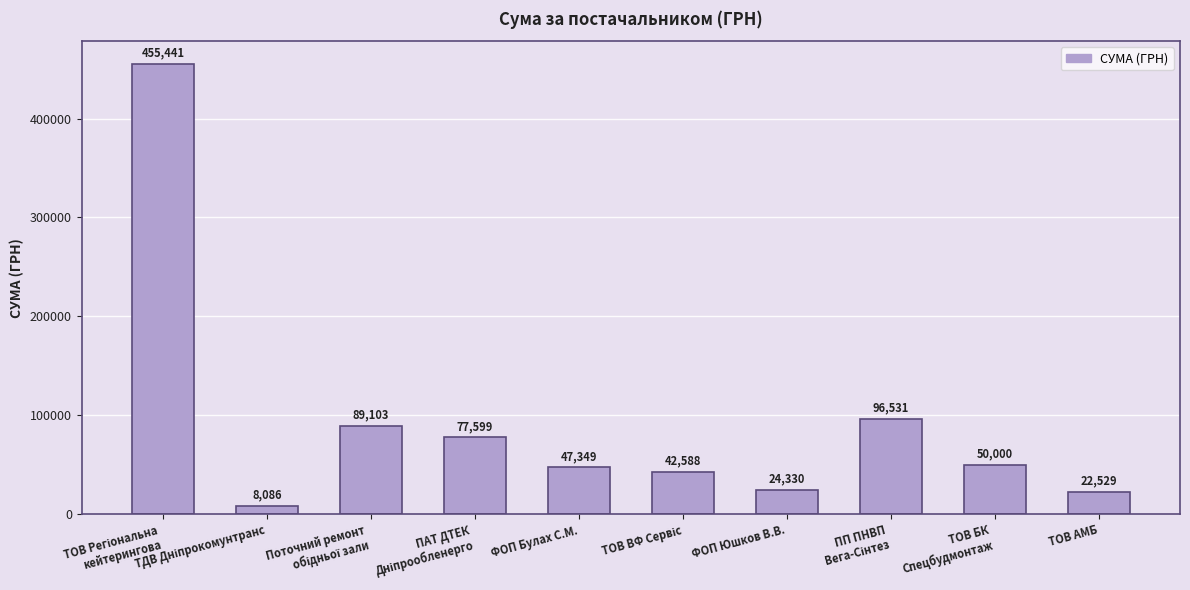

The chart shows a value of 24330.0 at ФОП Юшков В.В.. True or false?

True